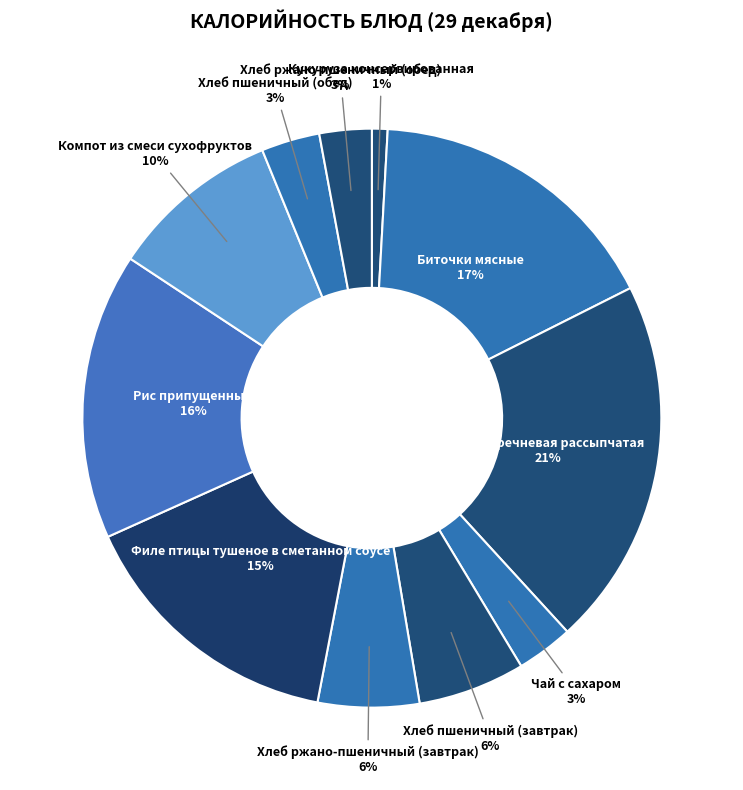

The Каша гречневая рассыпчатая slice represents 21% of the pie. True or false?

True